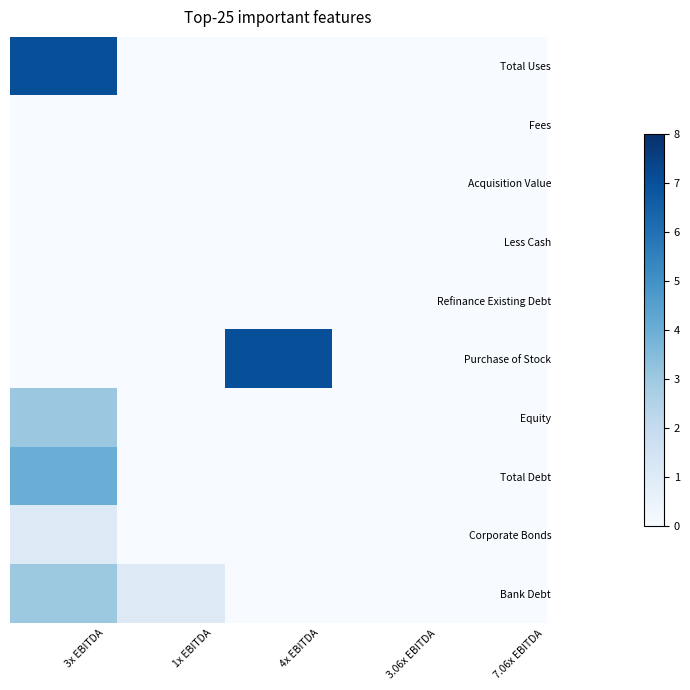

Reading right to left, list all the values displayed in this chart.

Total Uses: 7.06x EBITDA=0.0	3.06x EBITDA=0.0	4x EBITDA=0.0	1x EBITDA=0.0	3x EBITDA=7.1
Fees: 7.06x EBITDA=0.0	3.06x EBITDA=0.0	4x EBITDA=0.0	1x EBITDA=0.0	3x EBITDA=0.0
Acquisition Value: 7.06x EBITDA=0.0	3.06x EBITDA=0.0	4x EBITDA=0.0	1x EBITDA=0.0	3x EBITDA=0.0
Less Cash: 7.06x EBITDA=0.0	3.06x EBITDA=0.0	4x EBITDA=0.0	1x EBITDA=0.0	3x EBITDA=0.0
Refinance Existing Debt: 7.06x EBITDA=0.0	3.06x EBITDA=0.0	4x EBITDA=0.0	1x EBITDA=0.0	3x EBITDA=0.0
Purchase of Stock: 7.06x EBITDA=0.0	3.06x EBITDA=0.0	4x EBITDA=7.1	1x EBITDA=0.0	3x EBITDA=0.0
Equity: 7.06x EBITDA=0.0	3.06x EBITDA=0.0	4x EBITDA=0.0	1x EBITDA=0.0	3x EBITDA=3.1
Total Debt: 7.06x EBITDA=0.0	3.06x EBITDA=0.0	4x EBITDA=0.0	1x EBITDA=0.0	3x EBITDA=4.0
Corporate Bonds: 7.06x EBITDA=0.0	3.06x EBITDA=0.0	4x EBITDA=0.0	1x EBITDA=0.0	3x EBITDA=1.0
Bank Debt: 7.06x EBITDA=0.0	3.06x EBITDA=0.0	4x EBITDA=0.0	1x EBITDA=1.0	3x EBITDA=3.0